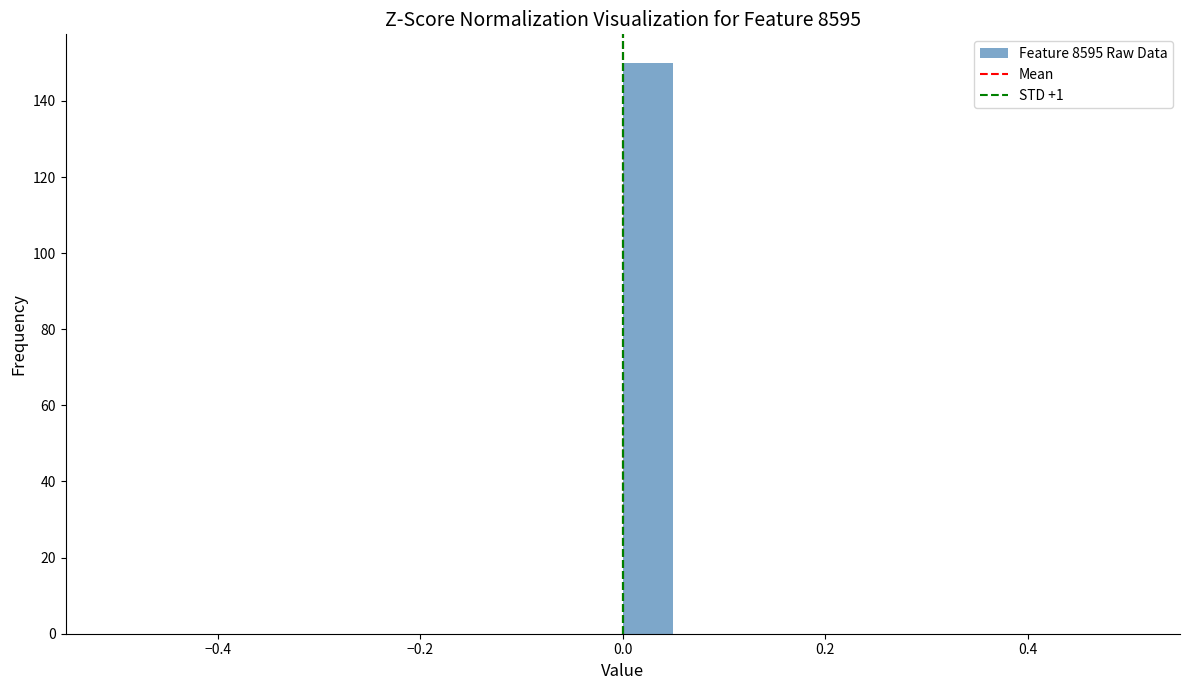

Around what value on the x-axis is the tallest bar? Give the approximate position of its centre, as read against the axis.

0.02